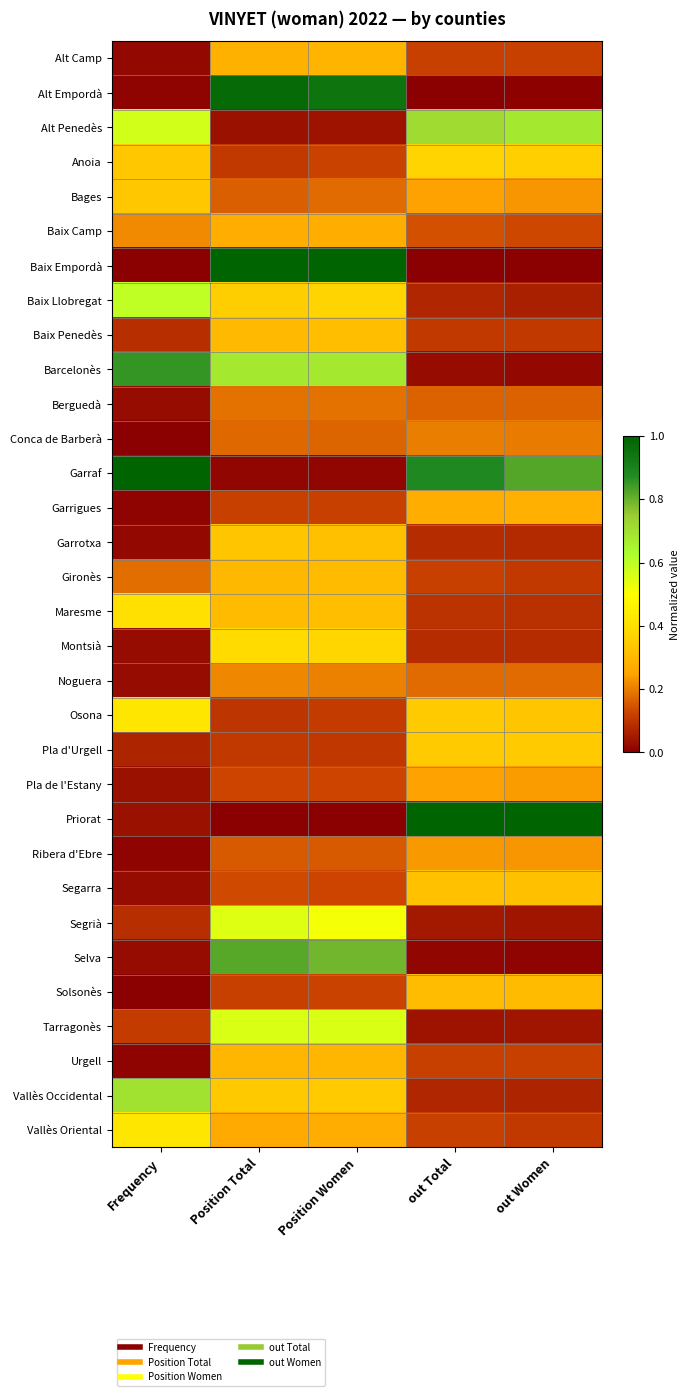

How many series are shown in this chart?

32